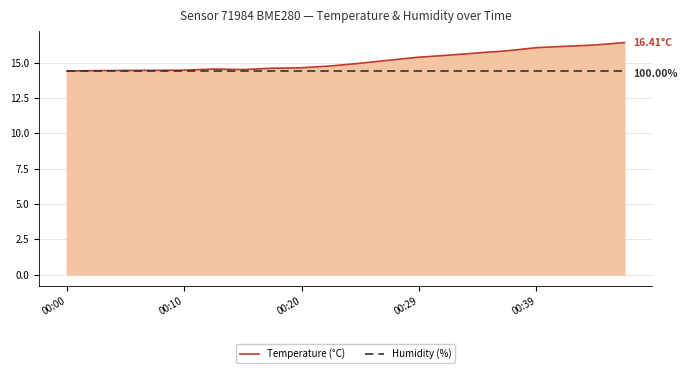

What is the minimum value for Temperature (°C)?

14.4